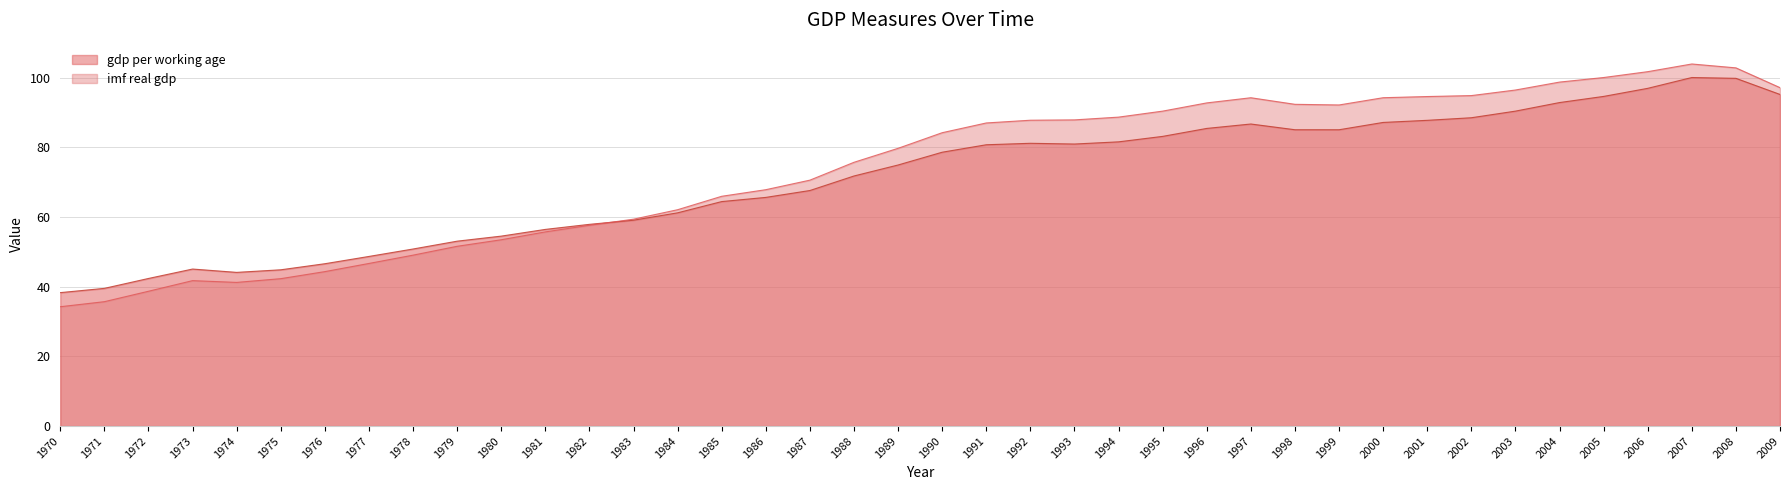

What is the spread (max minus min) of values at 1991?

6.3